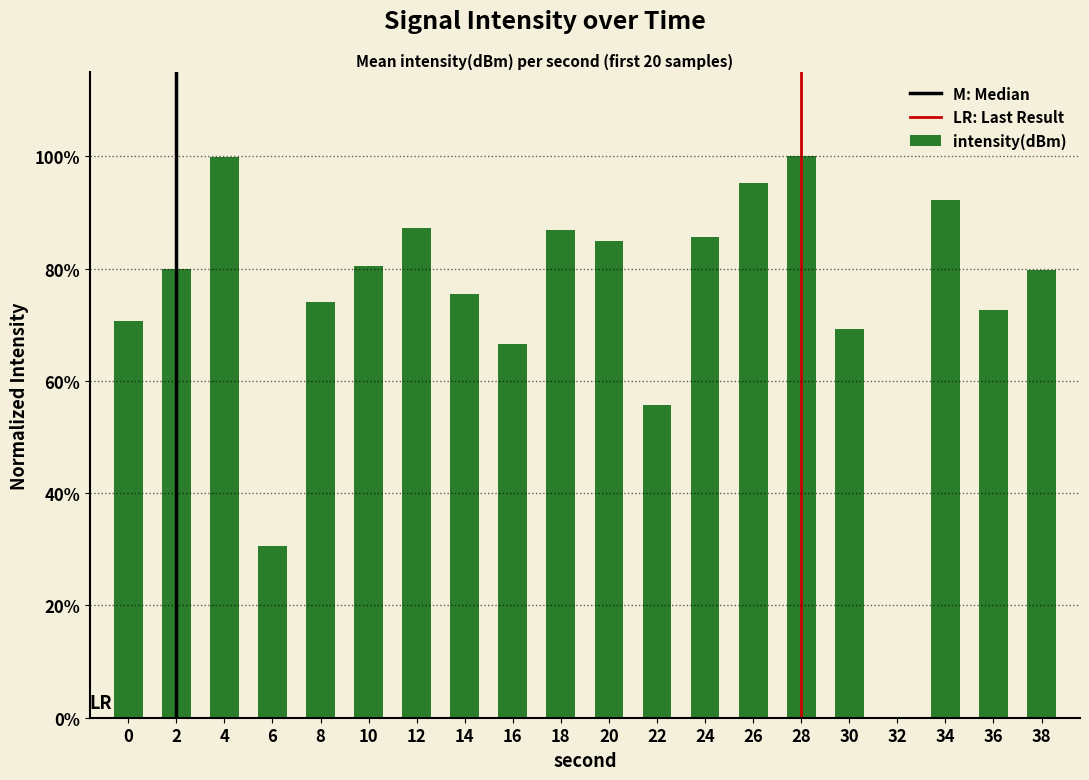

List the labels in order of value, largest first.

28, 4, 26, 34, 12, 18, 24, 20, 10, 2, 38, 14, 8, 36, 0, 30, 16, 22, 6, 32